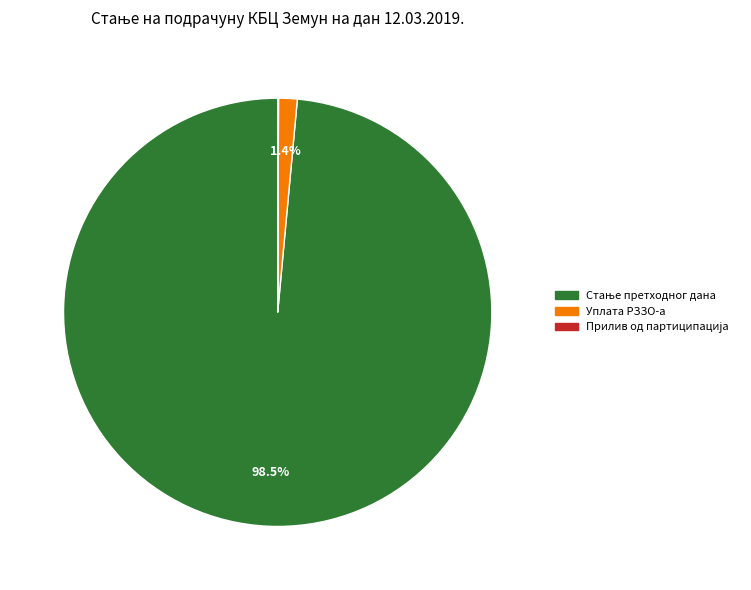

Is there a majority slice in this chart?

Yes